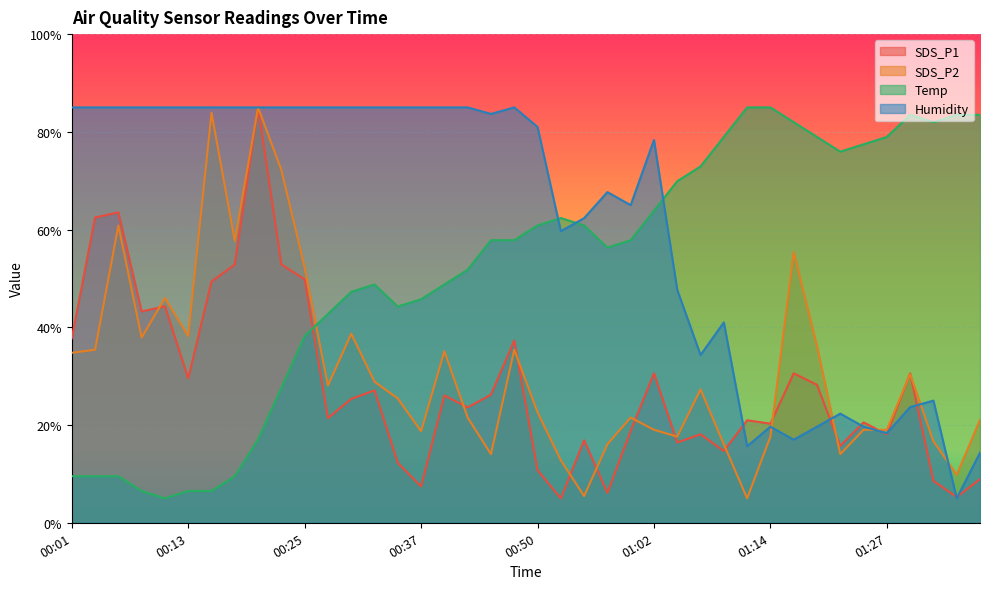

What is the minimum value for SDS_P1?

5.0